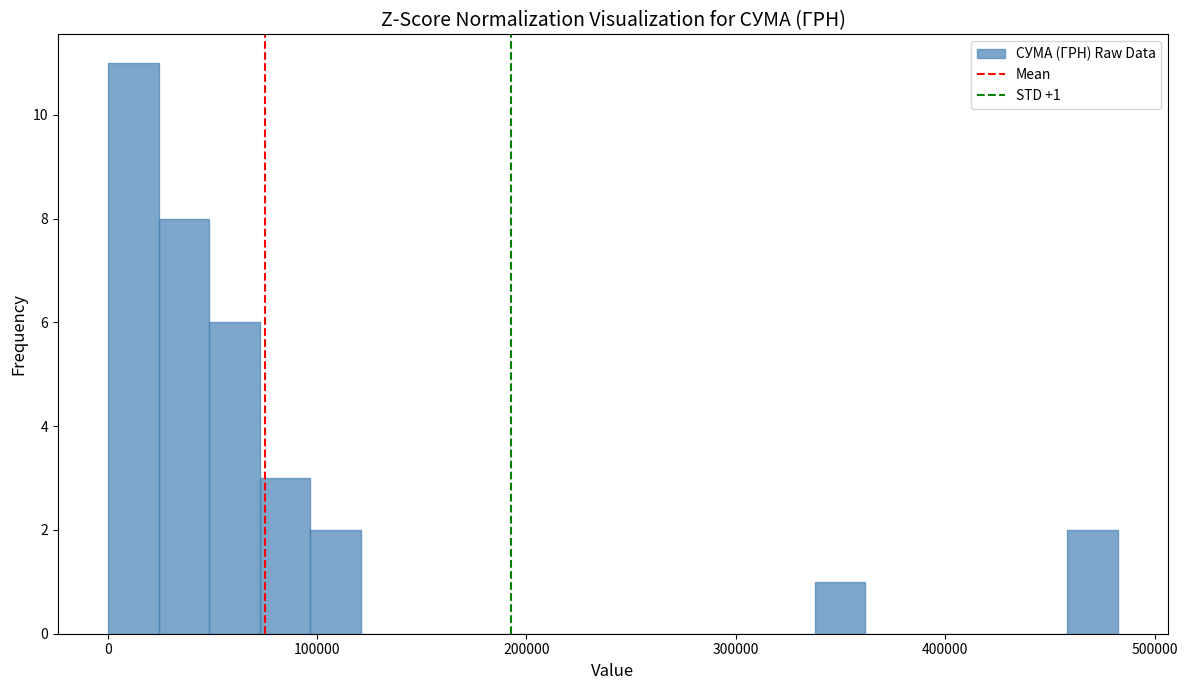

Around what value on the x-axis is the tallest bar? Give the approximate position of its centre, as read against the axis.

10000